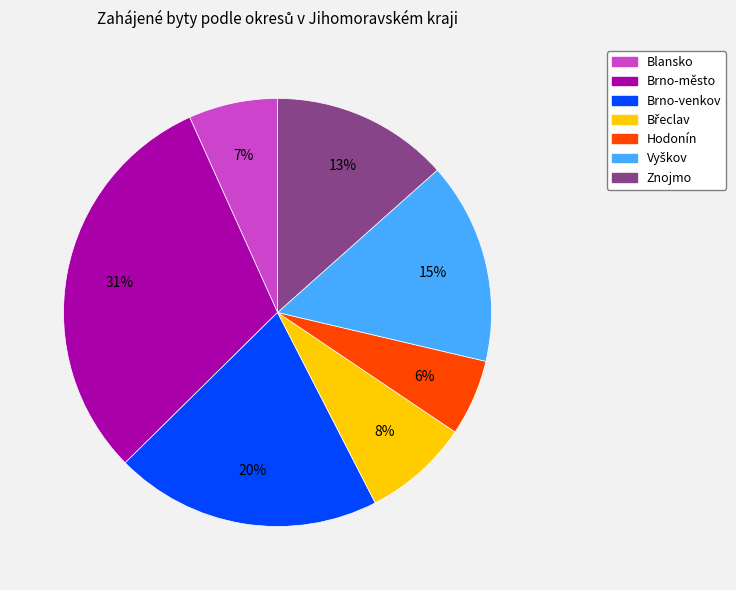

Which has a higher value, Hodonín or Blansko?

Blansko